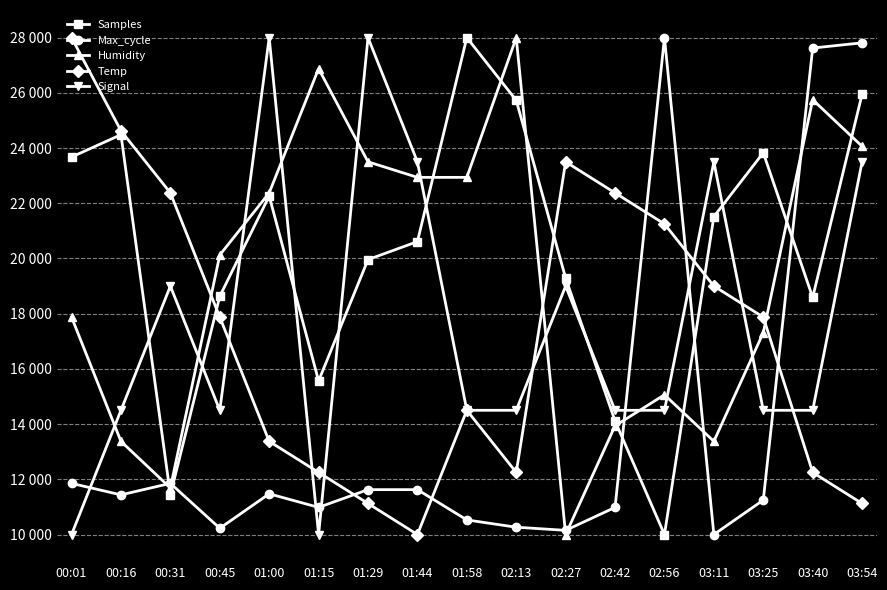

Which label corresponds to the largest value in the chart?

01:58